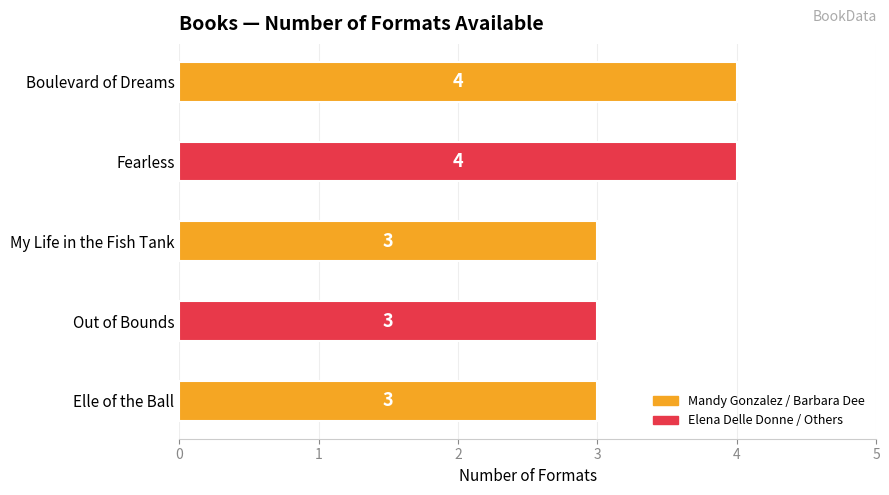

What is the smallest value displayed?

3